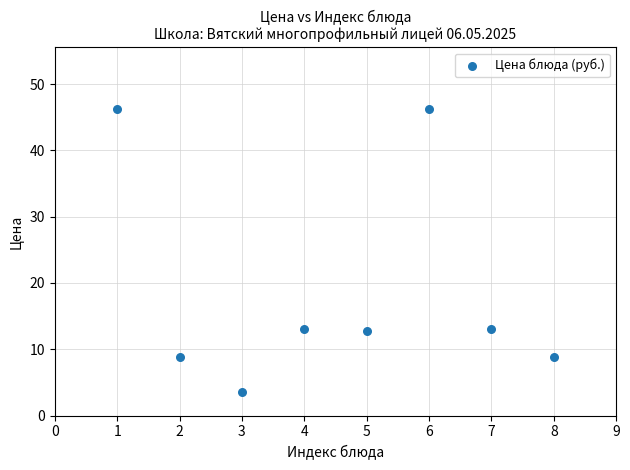

What is the average X value?

4.5